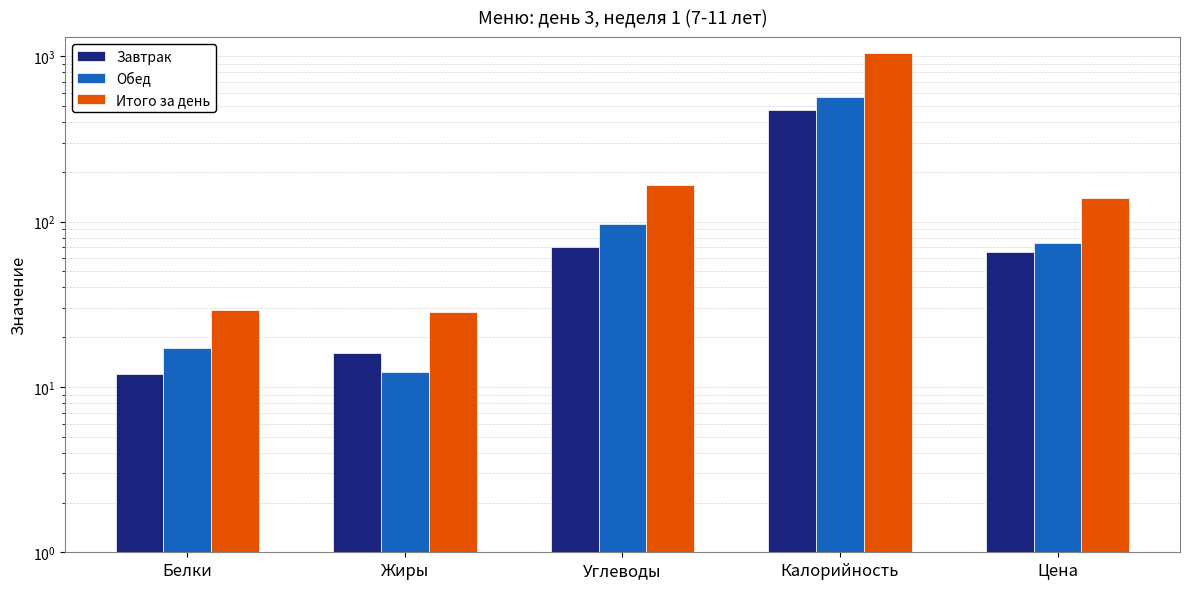

At which category does the chart reach its peak across all series?

Калорийность